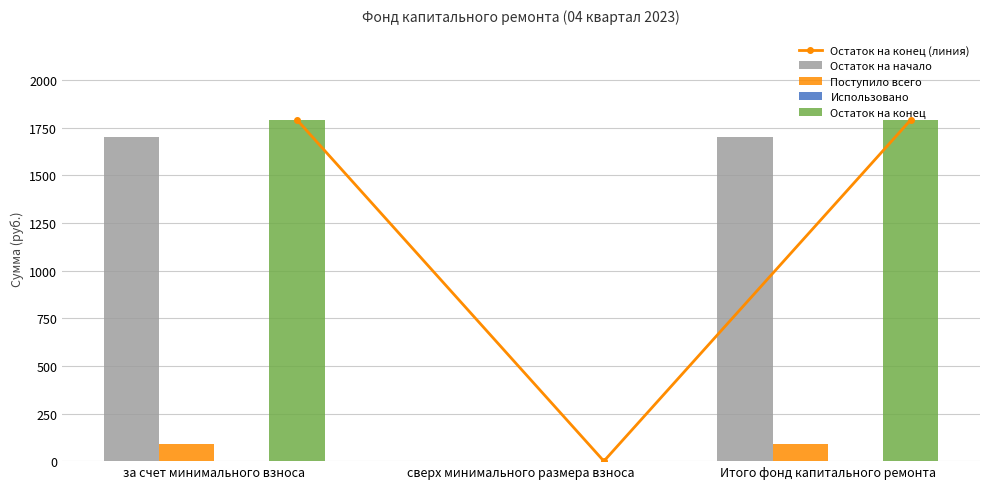

How many values in the Остаток на начало series exceed 1701?

2